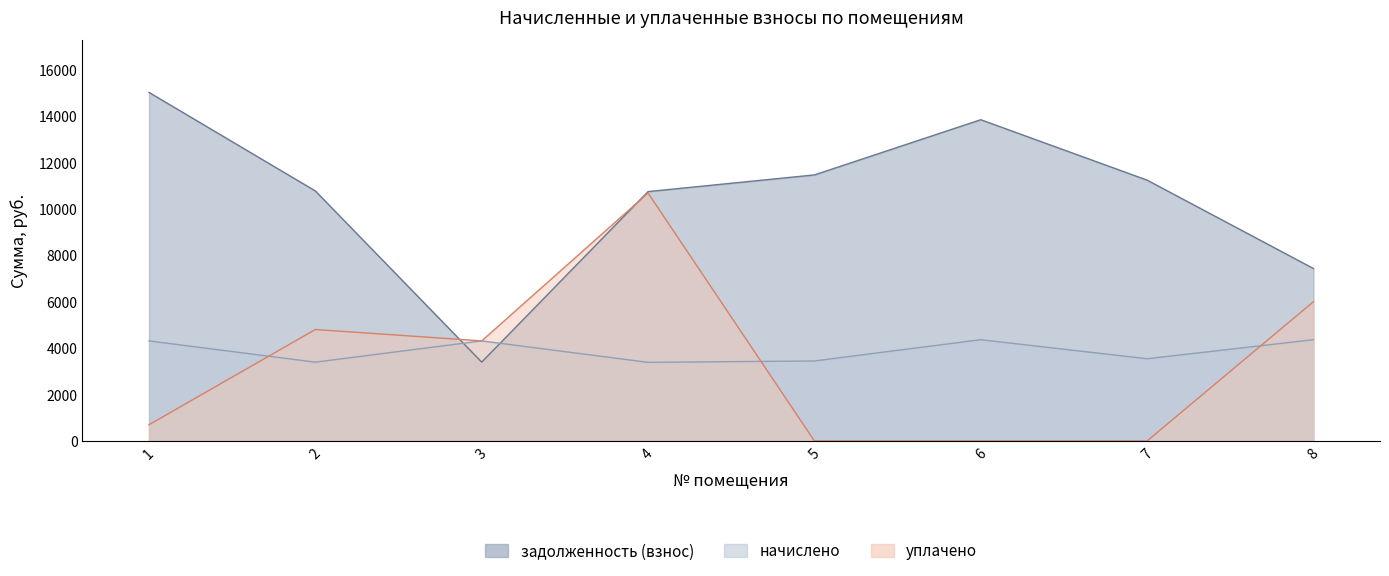

The уплачено series shows 4802.8 at 2. True or false?

True